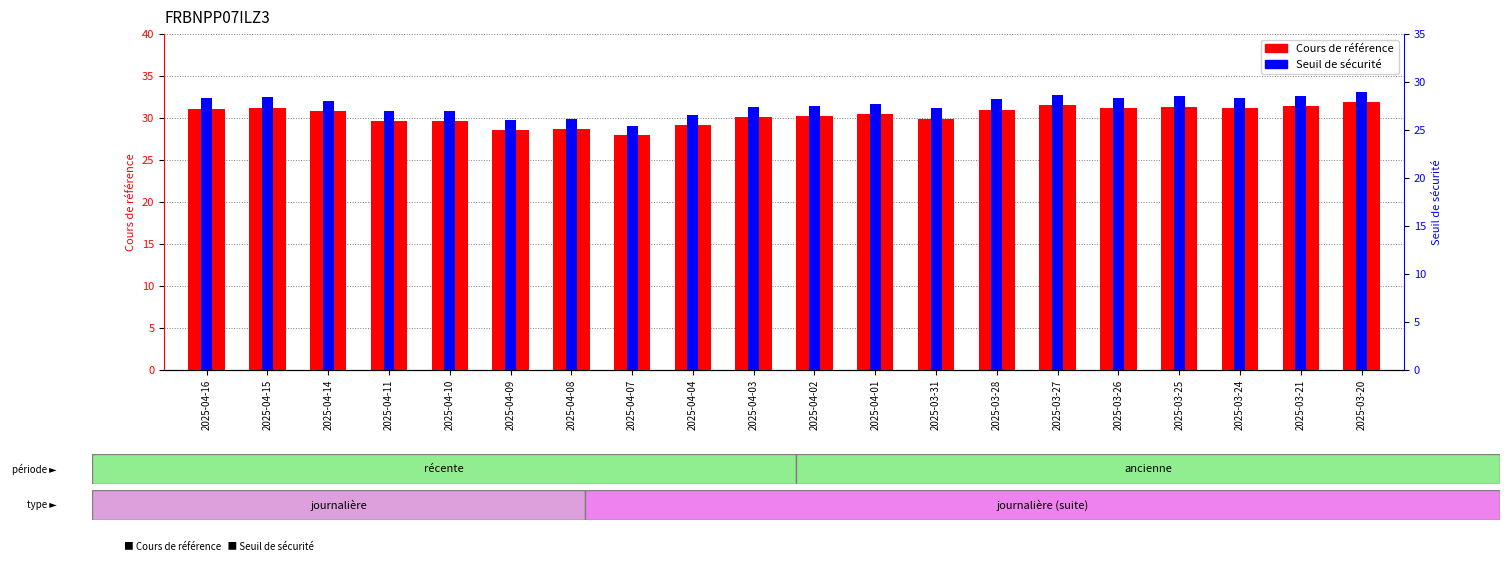

Which label corresponds to the smallest value in the chart?

2025-04-07